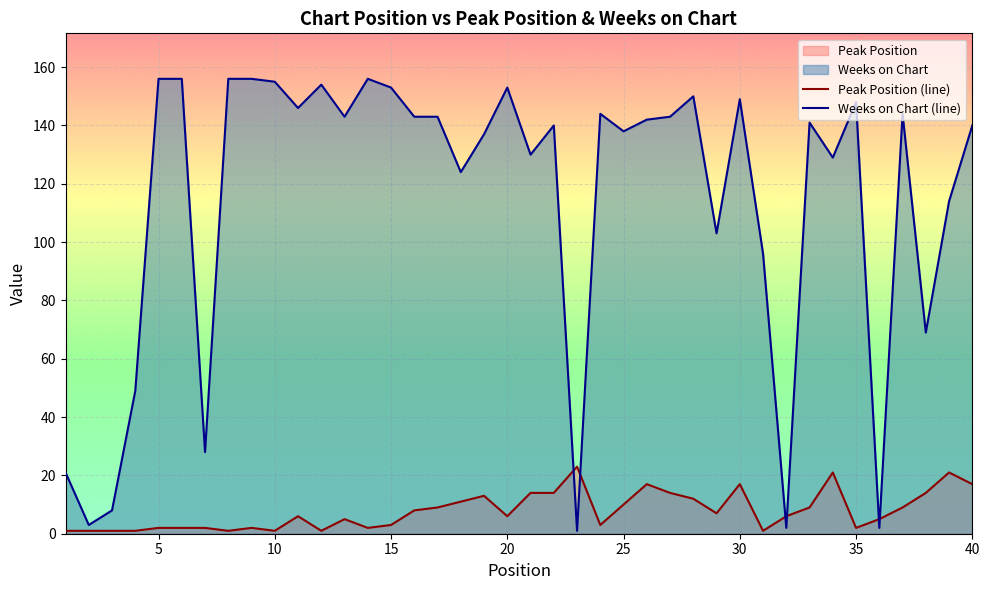

Which series has the largest range (max minus min)?

Weeks on Chart (line)